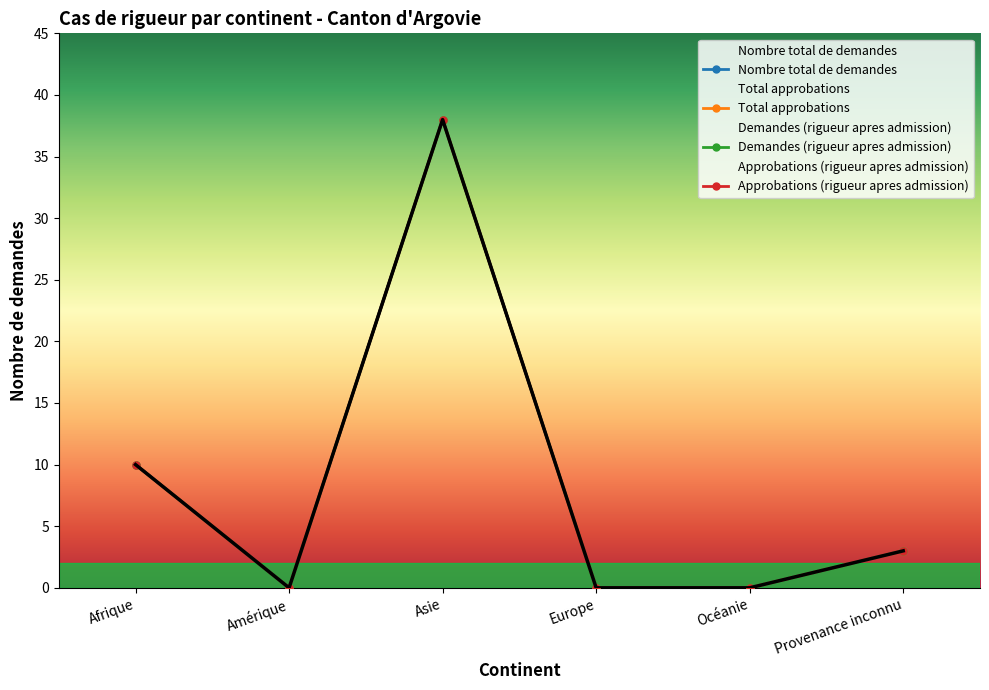

Which series has the largest total across all categories?

Nombre total de demandes